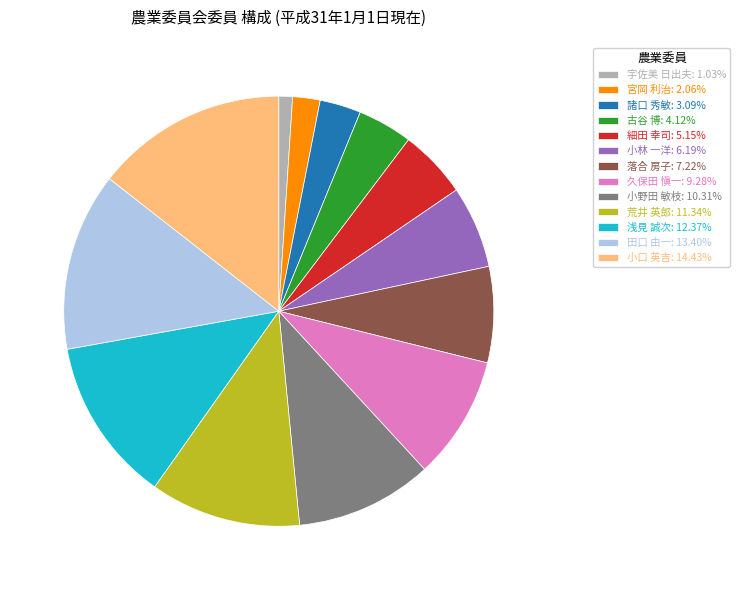

Does 荒井 英郎: 11.34% represent more than half of the total?

No